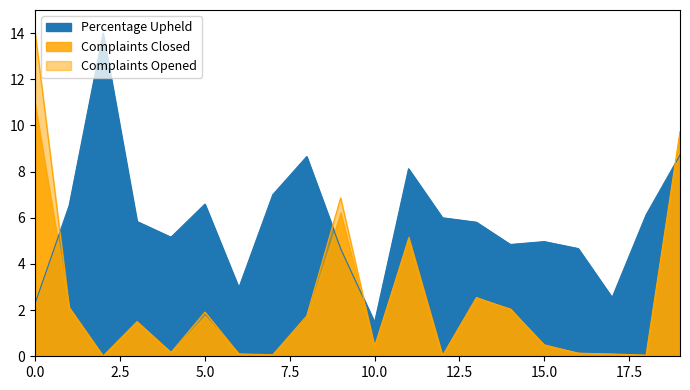

True or false: Percentage Upheld has more than 1 interior local peaks.

True